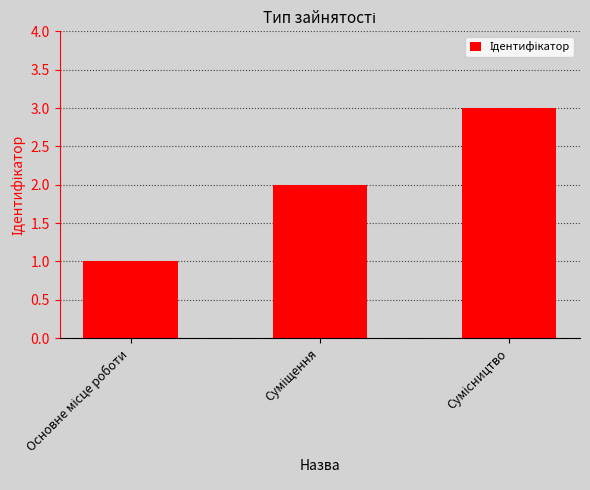

What is the difference between the maximum and minimum values?

2